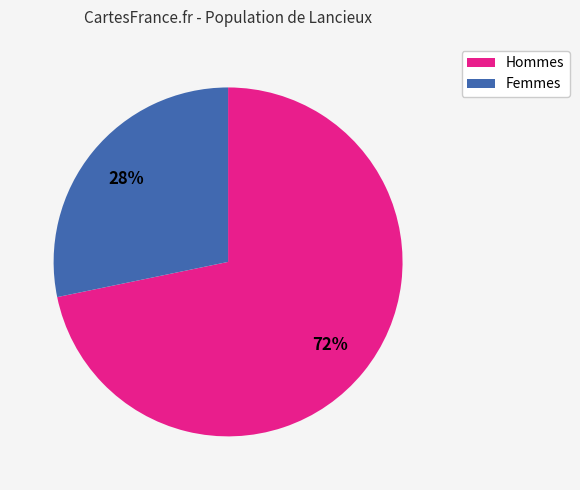

To the nearest percent, what is the difference between the largest and smallest slice percentages?

44%